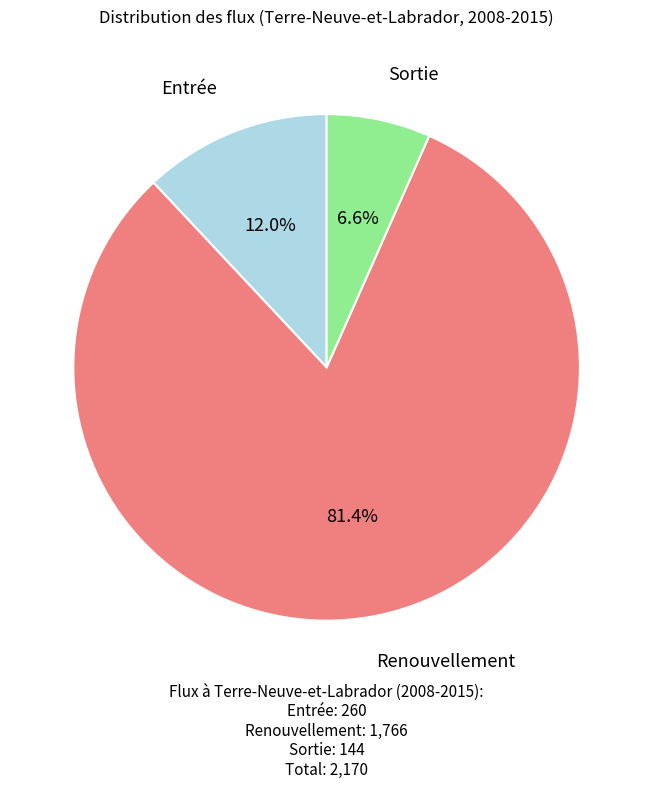

Is there a majority slice in this chart?

Yes